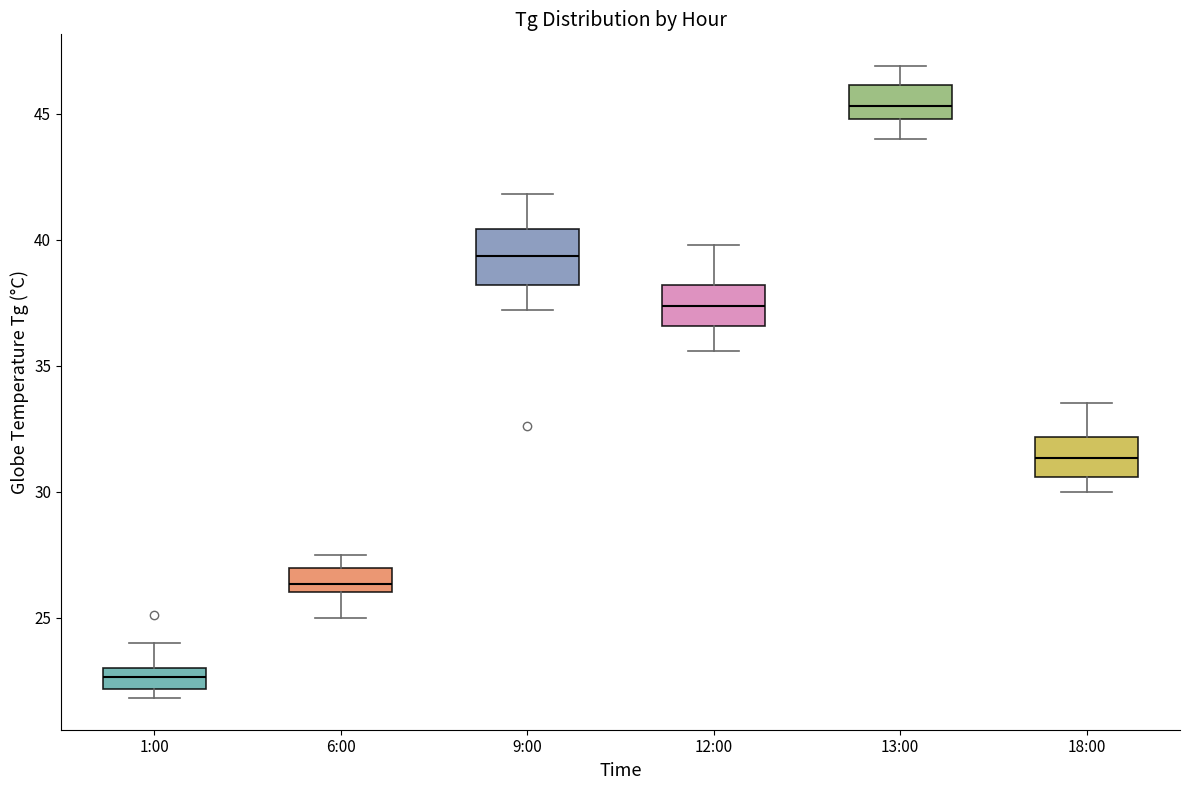

Where is the upper edge of the box for 1:00 on the y-axis? The values are not printed on the chart, so give them approximately, as read against the axis.

23.0